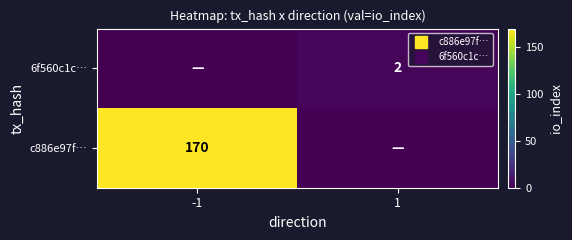

Rank the series at 1 from lowest to highest value.

c886e97f…, 6f560c1c…